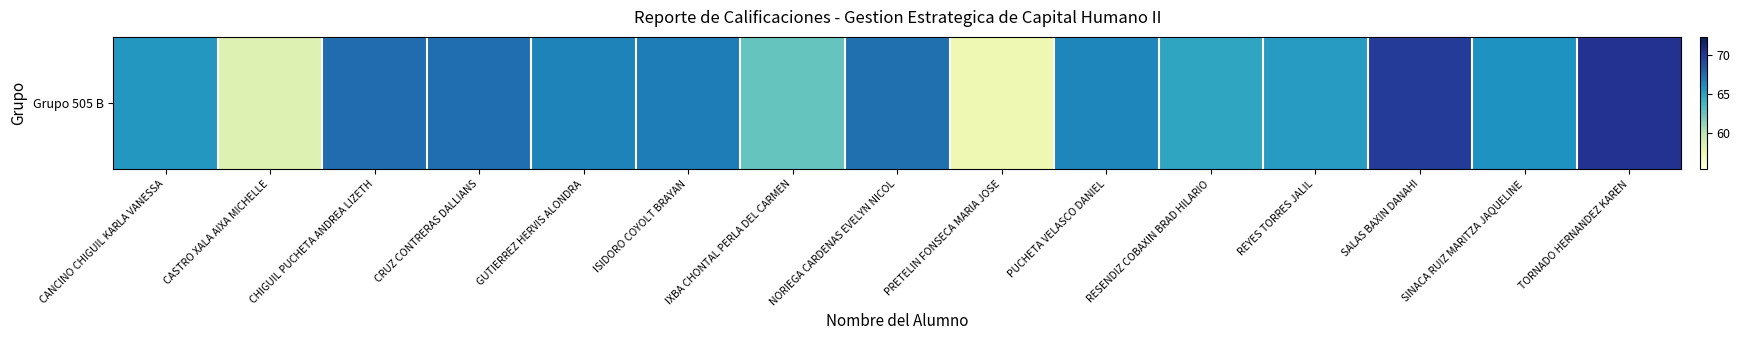

Which label corresponds to the largest value in the chart?

TORNADO HERNANDEZ KAREN